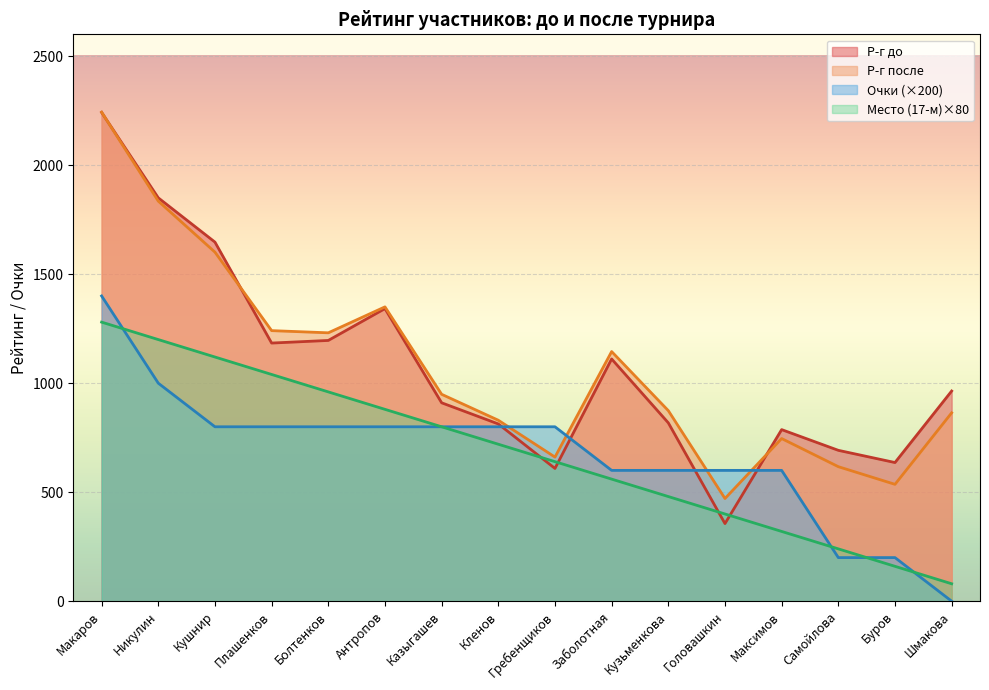

Is it true that Р-г после equals 816 at Головашкин?

False